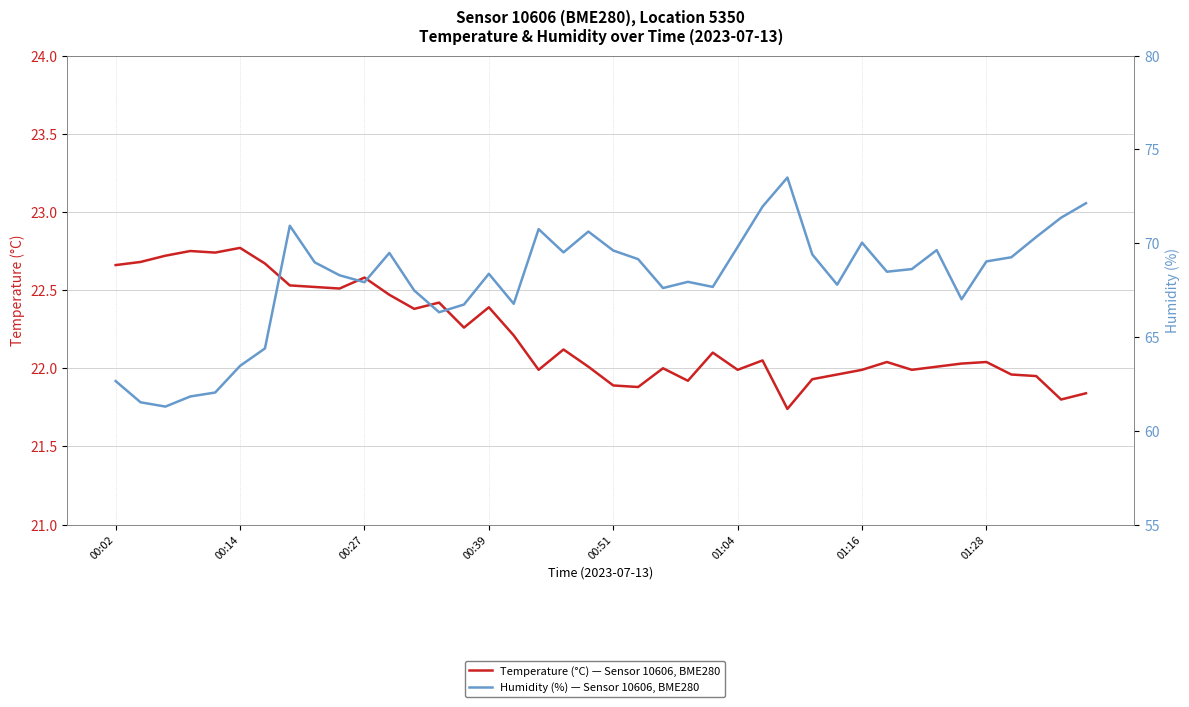

True or false: Temperature (°C) — Sensor 10606, BME280 and Humidity (%) — Sensor 10606, BME280 cross at least once.

False